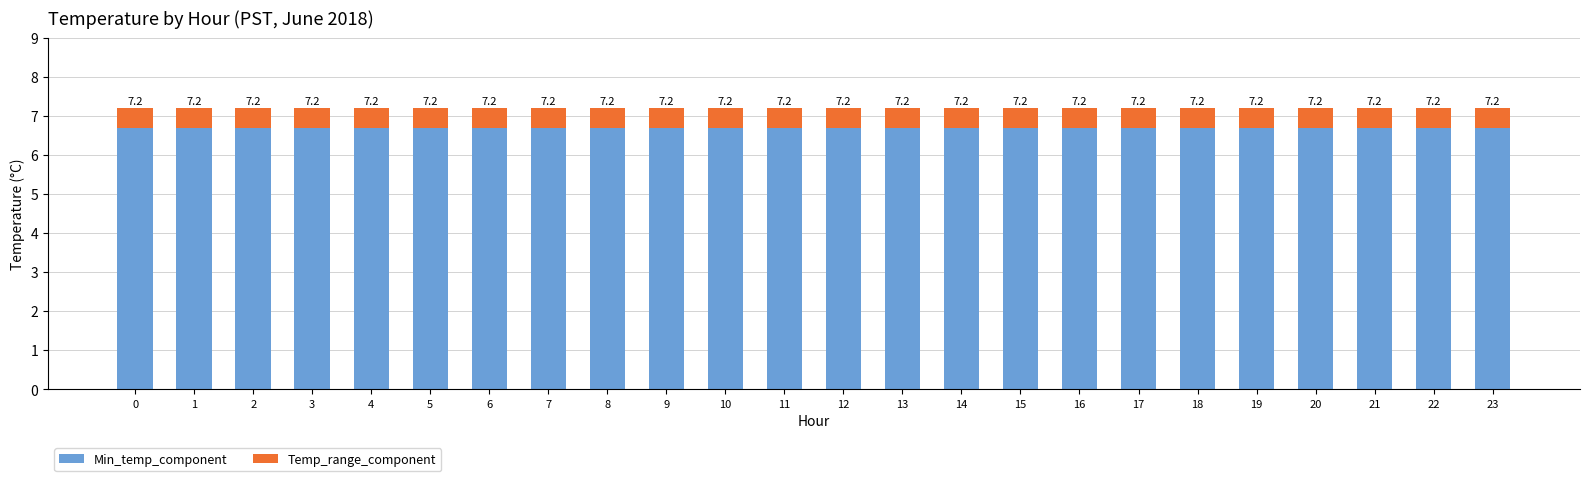

What are all the series names shown in the legend?

Min_temp_component, Temp_range_component